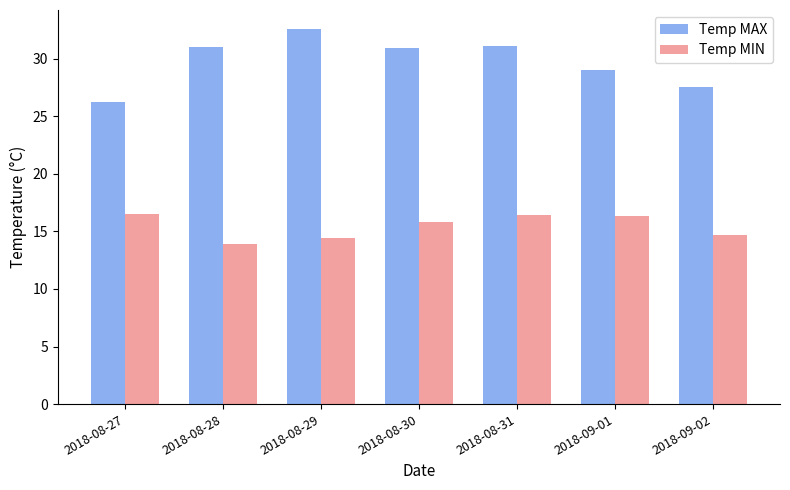

What is the average value of the Temp MAX series?

29.8